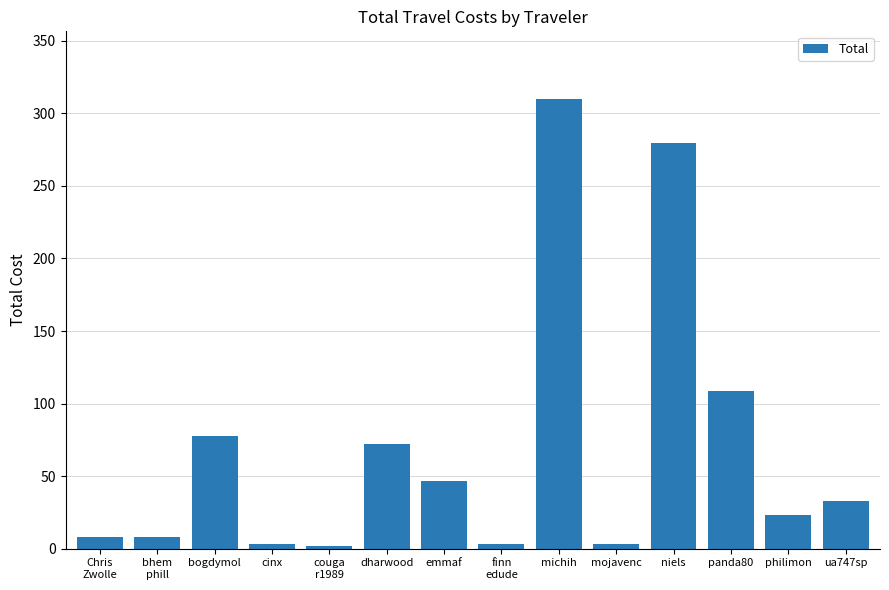

Where is the data nearest to the value 155?

panda80